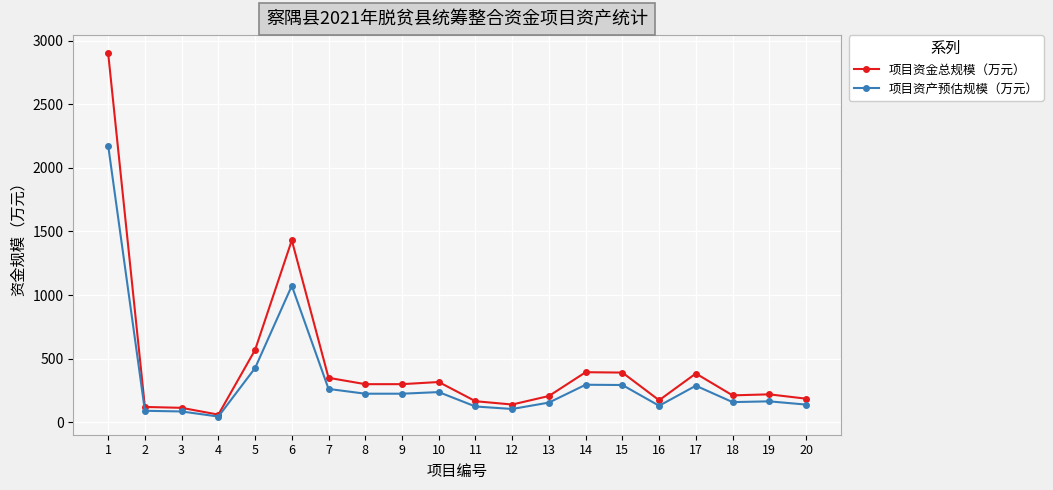

Is this an area chart (filled region under the line)?

No